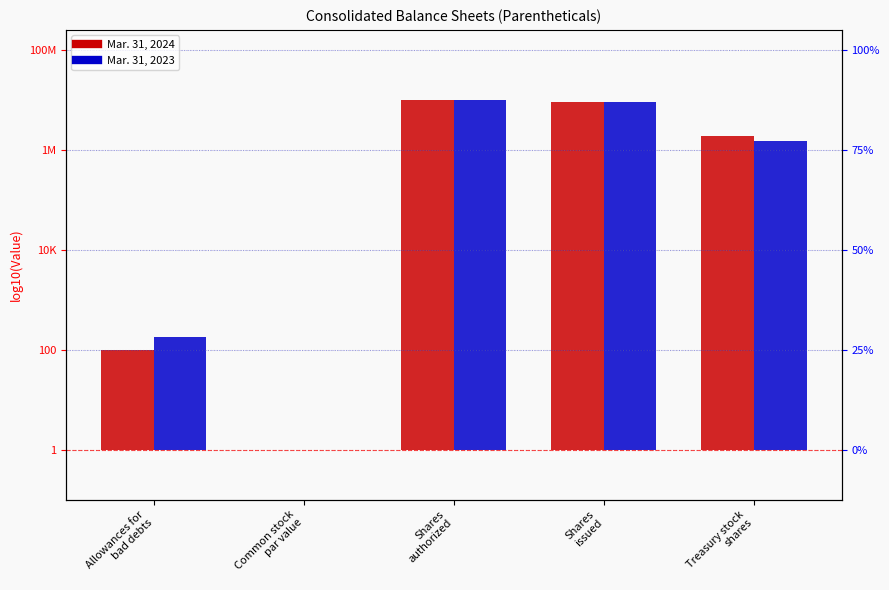

What is the average value of the Mar. 31, 2023 series?

4.5